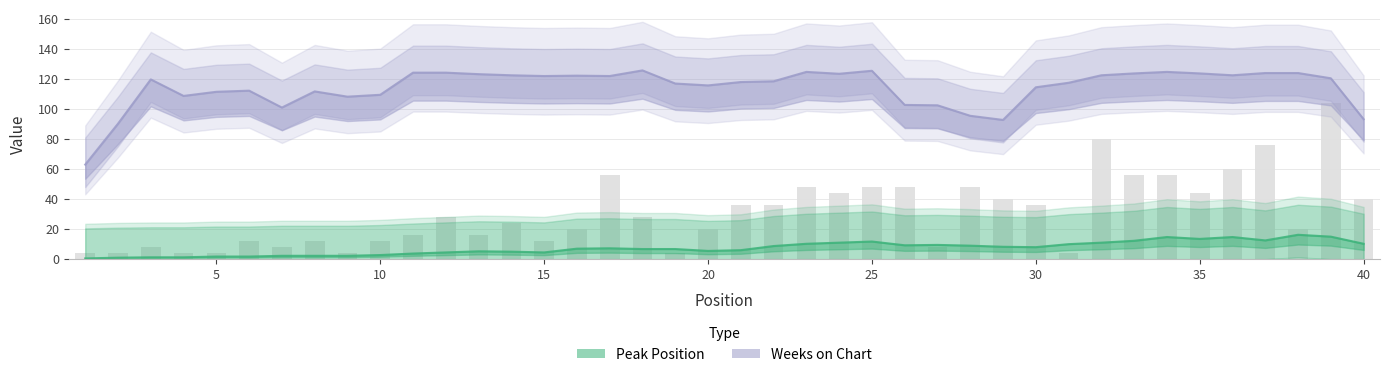

The value of Peak Position at 25 is 11.8. True or false?

True